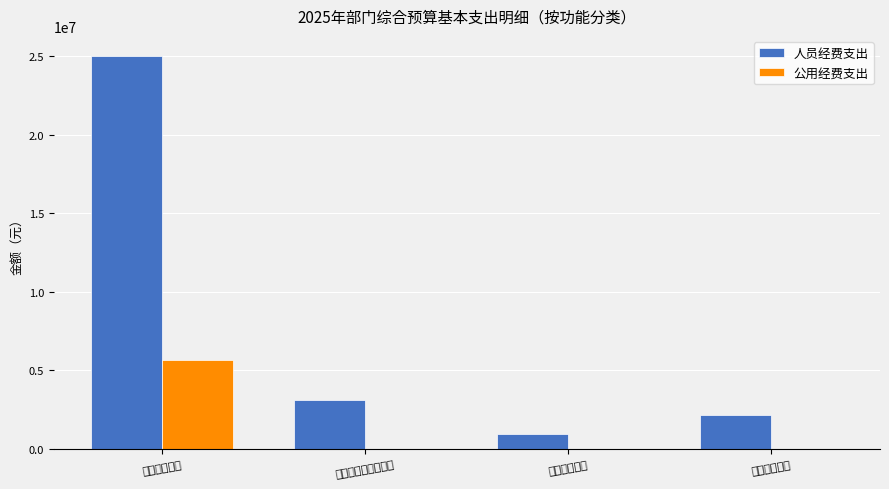

What is the difference between the second highest and second lowest values in the 人员经费支出 series?

977978